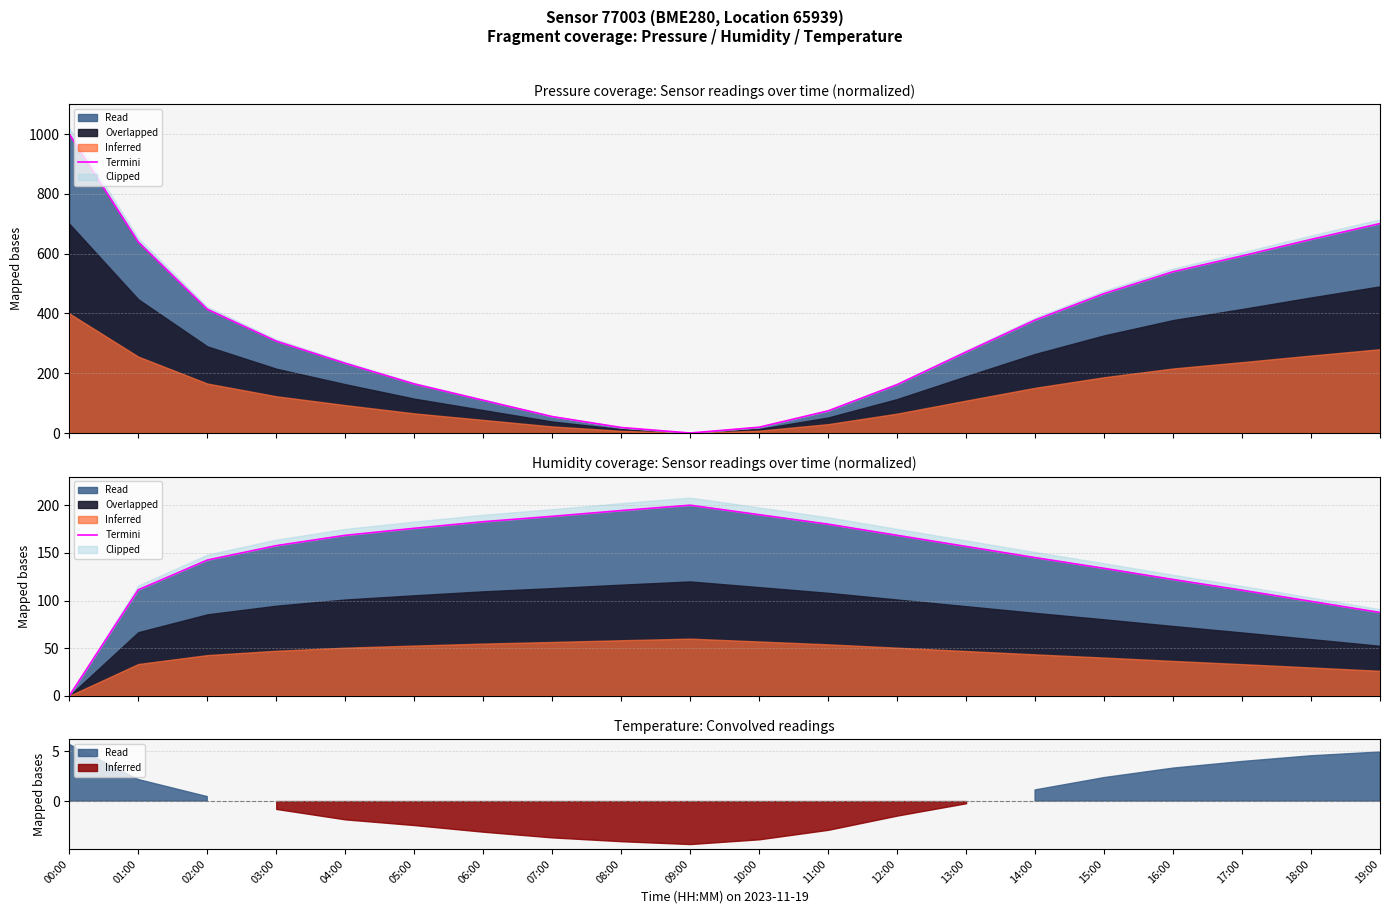

At which category does the chart reach its minimum across all series?

00:00